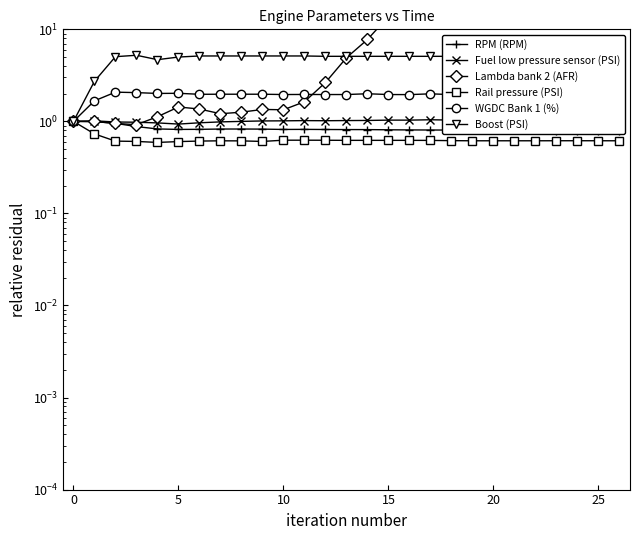

What is the sum of all RPM (RPM) values?

22.4